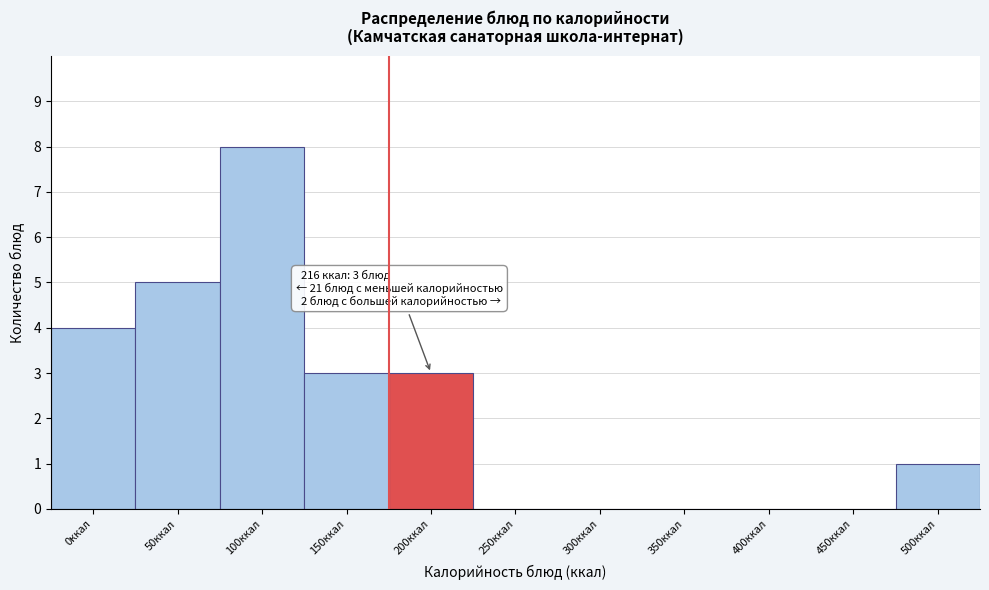

Reading left to right, what are all the values shown in this chart?

0ккал=4	50ккал=5	100ккал=8	150ккал=3	200ккал=3	250ккал=0	300ккал=0	350ккал=0	400ккал=0	450ккал=0	500ккал=1